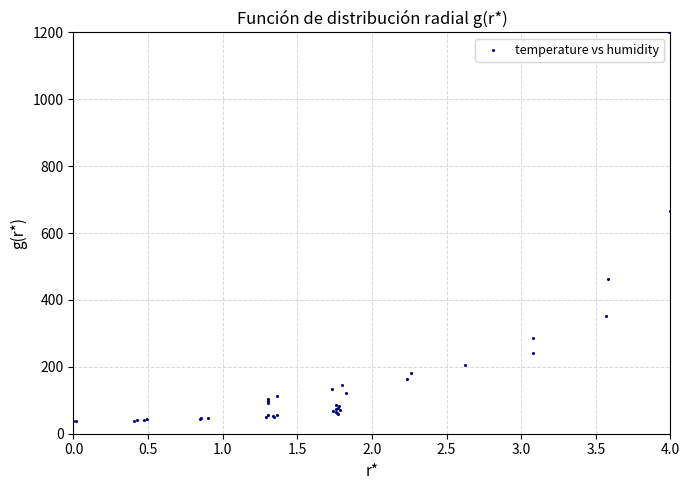

What Y value in the scatter plot is closest to 618?

666.7